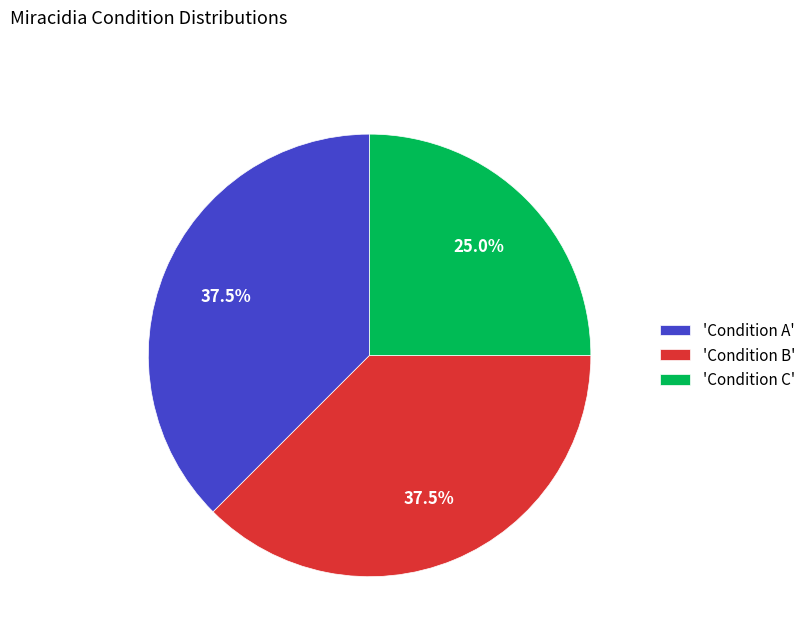

Is there a majority slice in this chart?

No